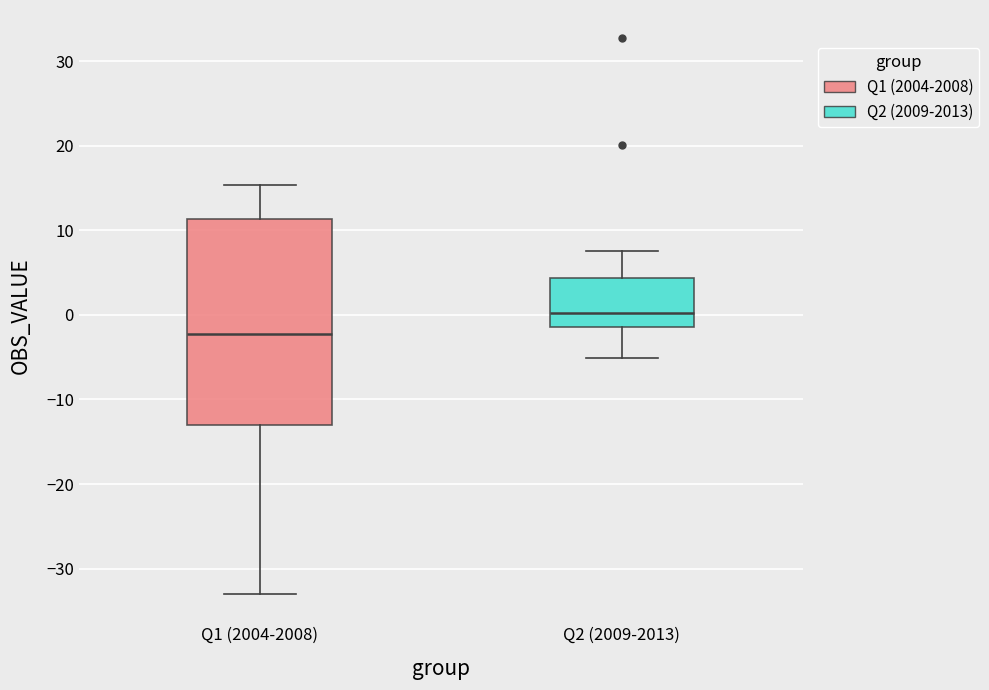

Reading left to right, read every box against the y-axis: the position of its median line, the range the box covers, and the ends of its whiskers. The values are not printed on the chart, so give them approximately, as read against the axis.

Q1 (2004-2008): median -2, box -13 to 11, whiskers -33 to 15
Q2 (2009-2013): median 0, box -1 to 4, whiskers -5 to 8